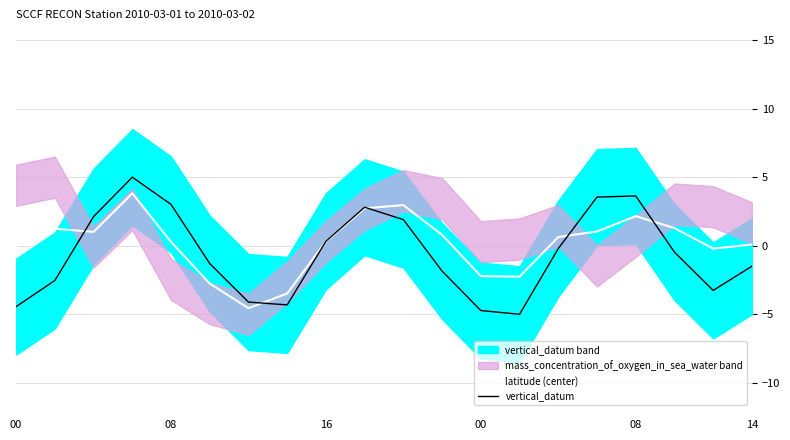

Is it true that vertical_datum equals -4.1 at 6?

True